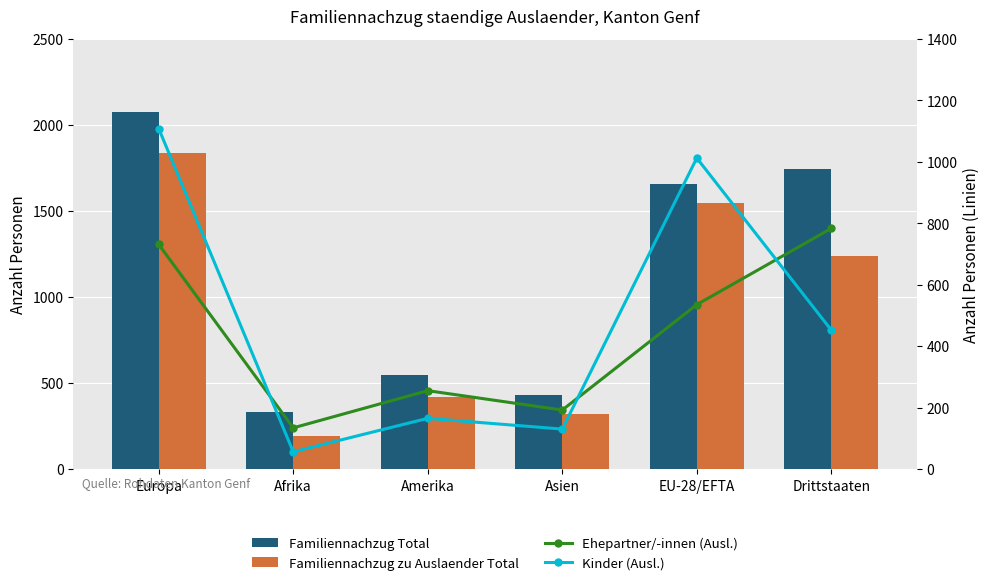

Which series has the widest spread of values?

Familiennachzug Total